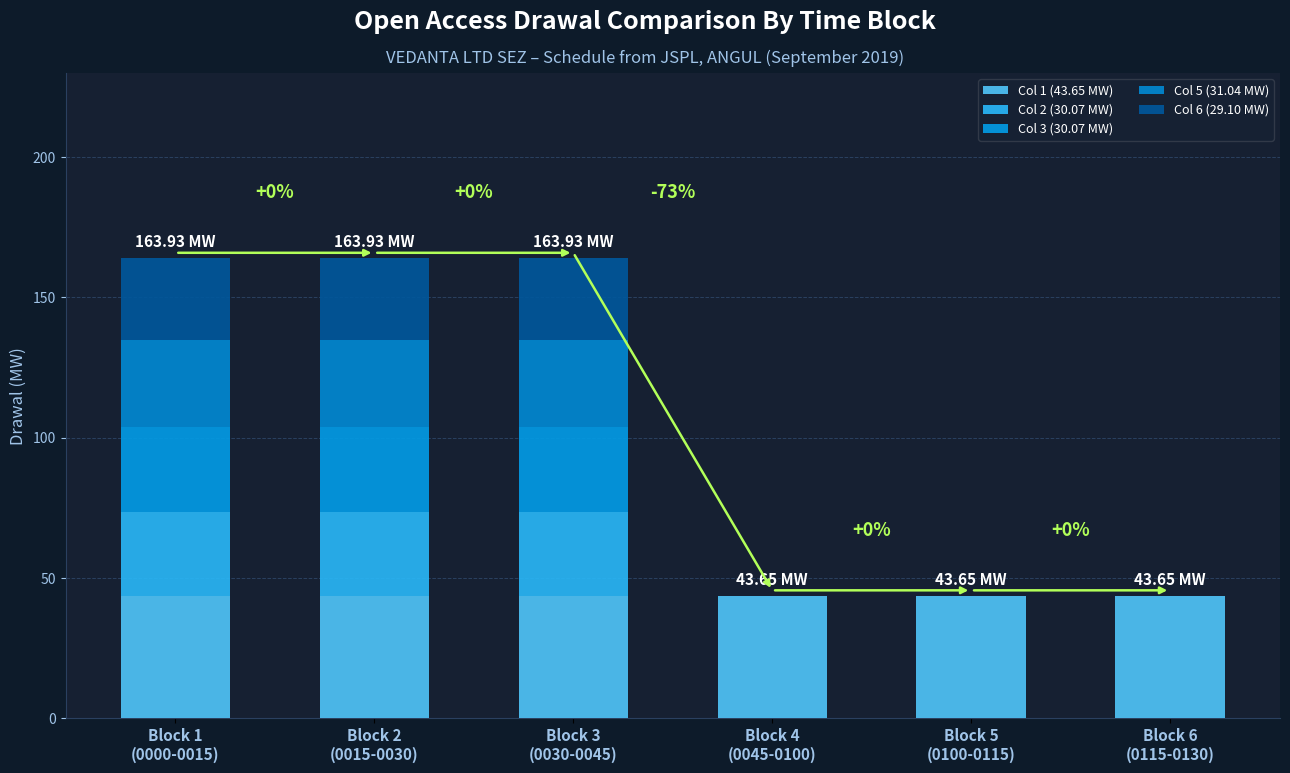

Are the bars grouped side by side (vs. stacked)?

No